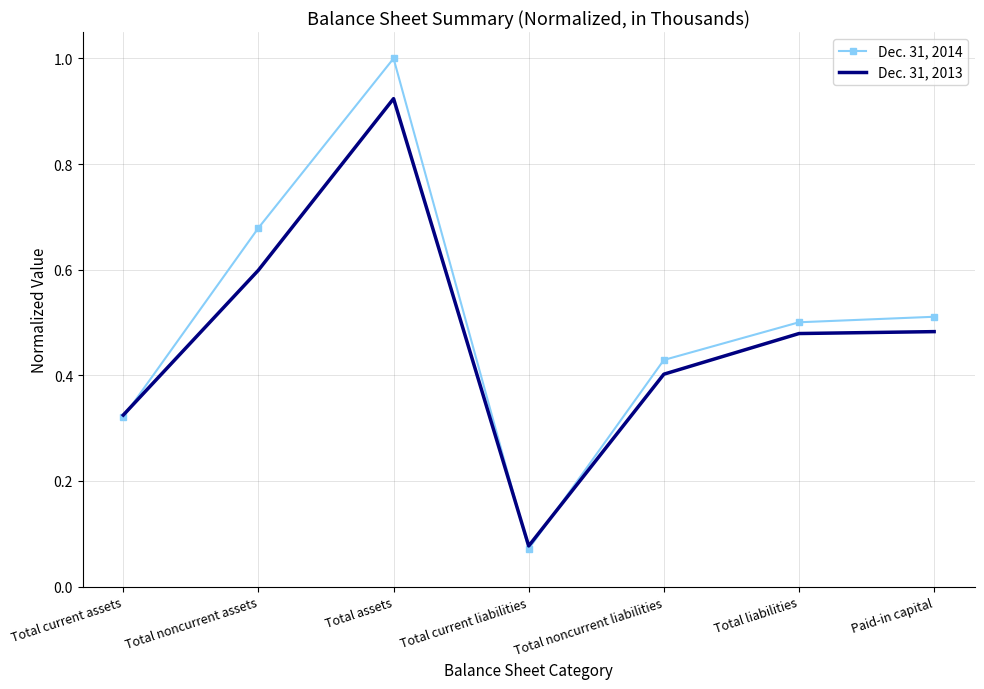

At which label does Dec. 31, 2014 reach its minimum?

Total current liabilities